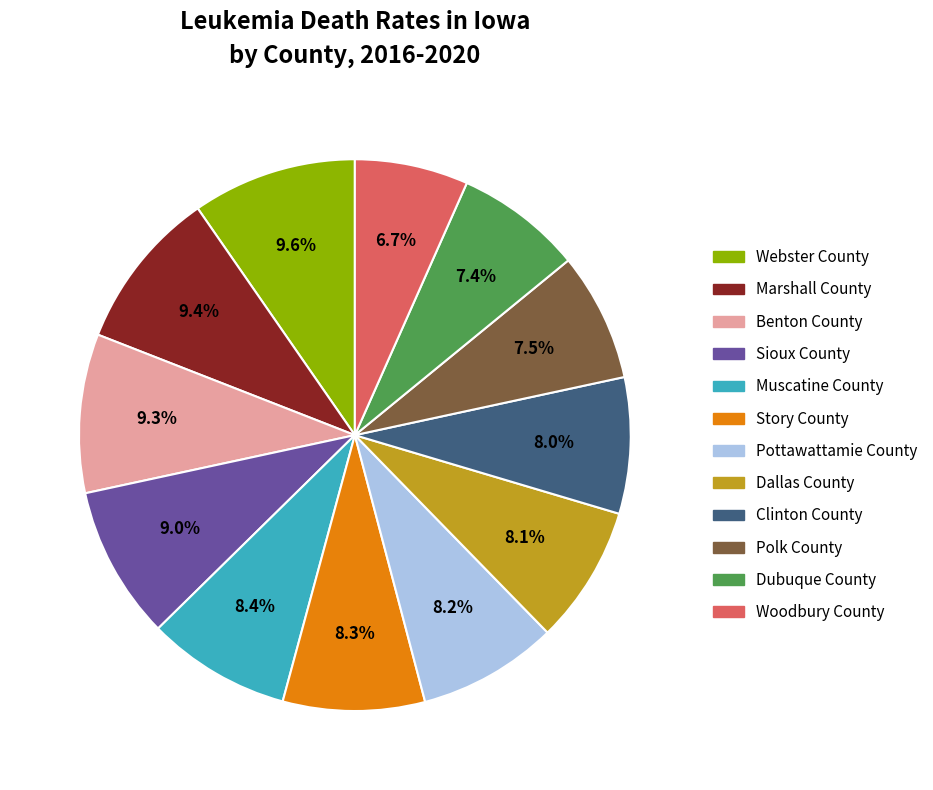

To the nearest percent, what is the average slice percentage?

8%